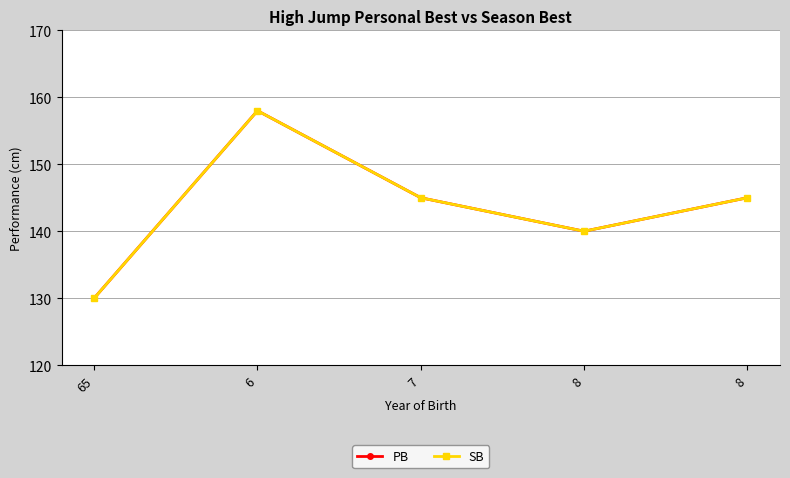

At which label does SB first exceed 145?

6